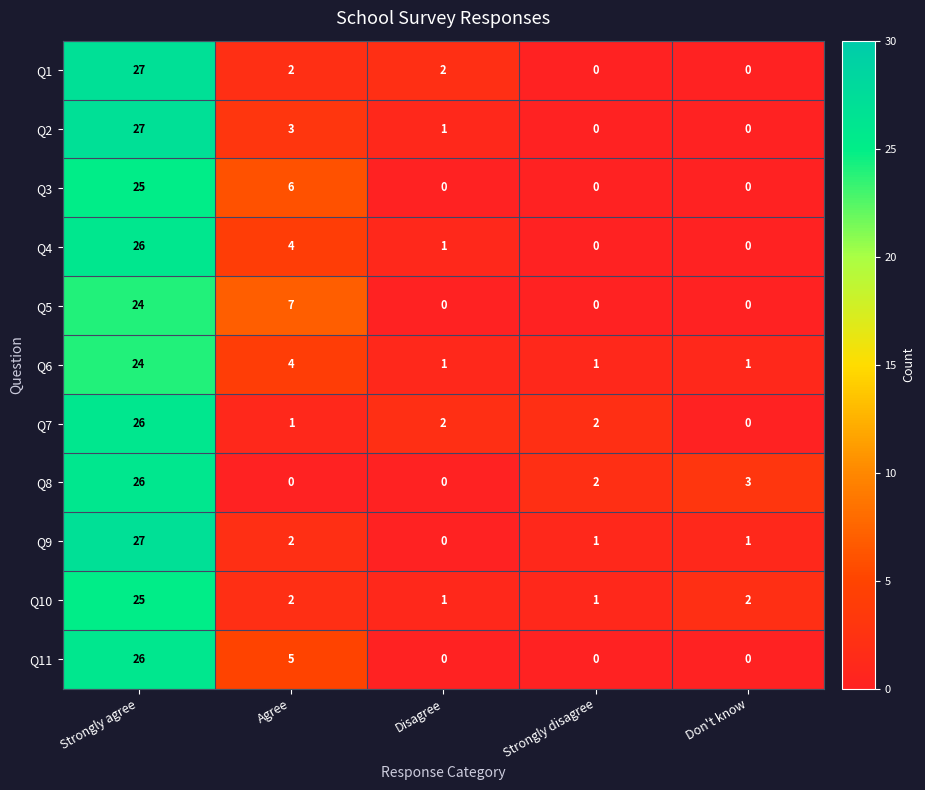

Count the number of data series in this chart.

11